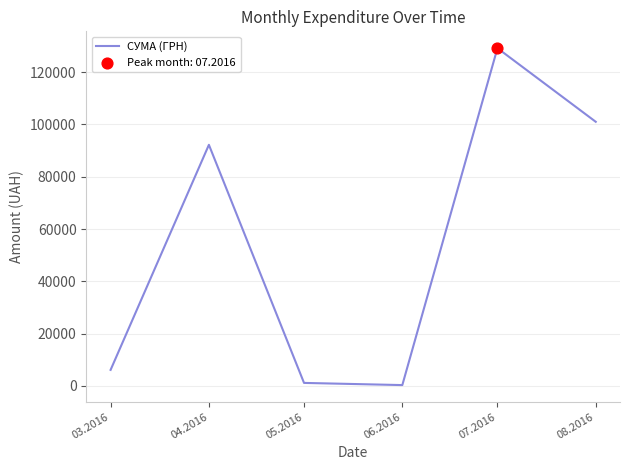

What is the ratio of the value at 04.2016 to the value at 08.2016?

0.9